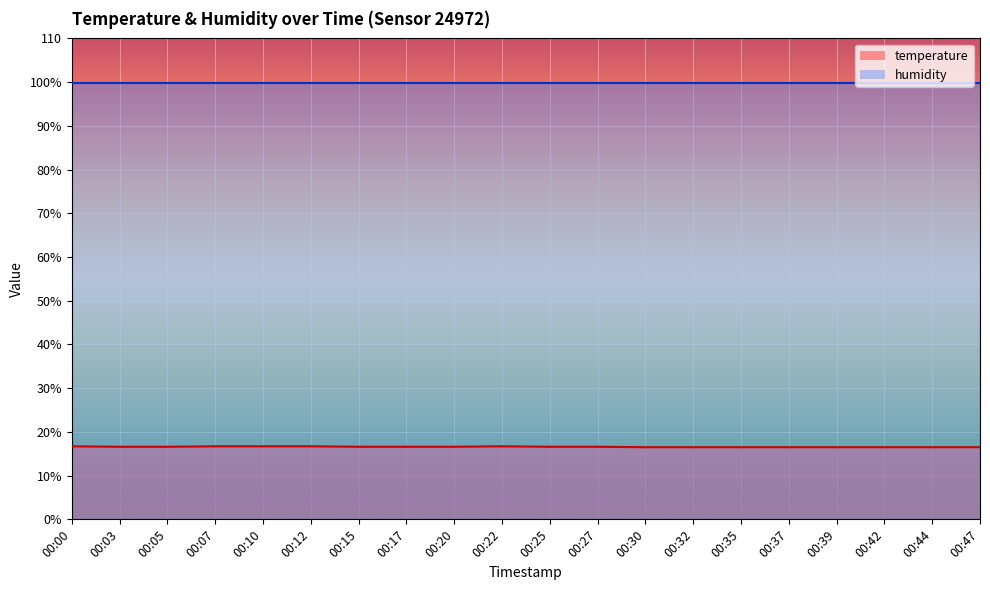

What are all the series names shown in the legend?

temperature, humidity